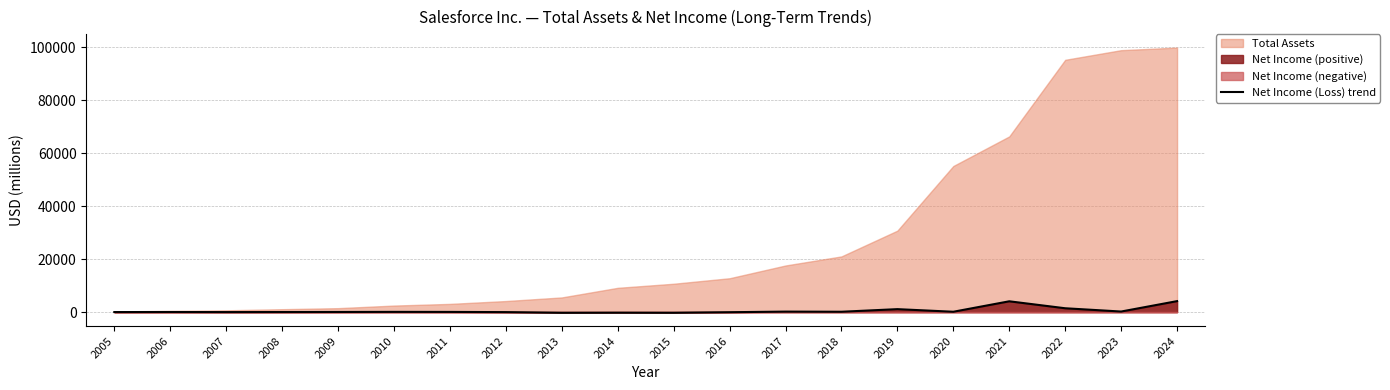

How many points are lower than both their immediate neighbors (excluding endpoints)?

6